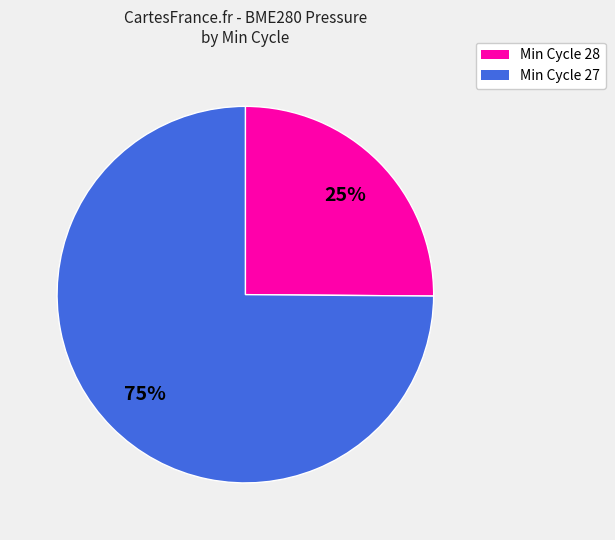

How many segments does this pie chart have?

2